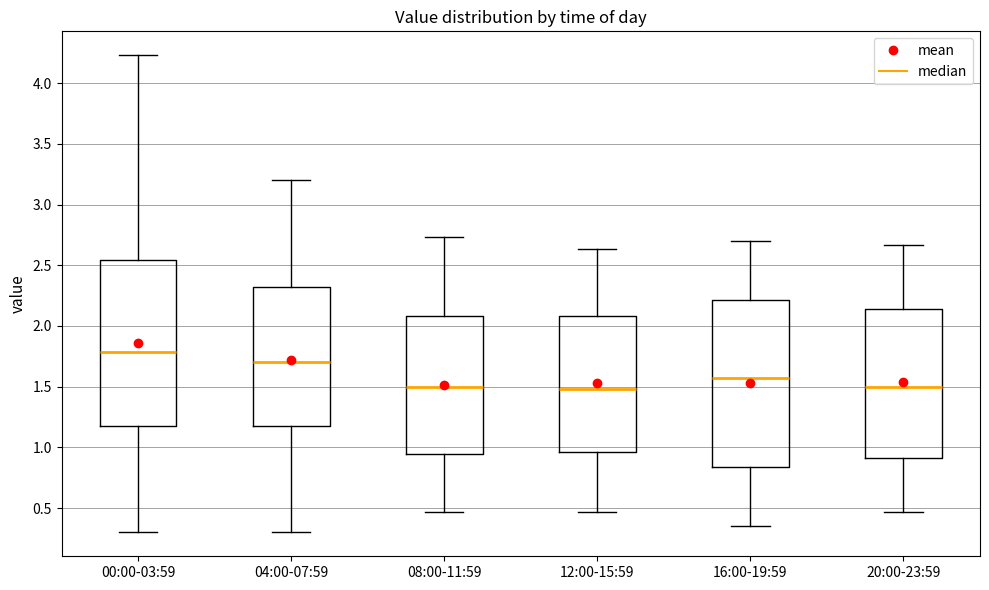

Reading left to right, read every box against the y-axis: the position of its median line, the range the box covers, and the ends of its whiskers. The values are not printed on the chart, so give them approximately, as read against the axis.

00:00-03:59: median 1.80, box 1.20 to 2.55, whiskers 0.30 to 4.25
04:00-07:59: median 1.70, box 1.20 to 2.35, whiskers 0.30 to 3.20
08:00-11:59: median 1.50, box 0.95 to 2.10, whiskers 0.45 to 2.75
12:00-15:59: median 1.50, box 0.95 to 2.10, whiskers 0.45 to 2.65
16:00-19:59: median 1.60, box 0.85 to 2.20, whiskers 0.35 to 2.70
20:00-23:59: median 1.50, box 0.90 to 2.15, whiskers 0.45 to 2.65